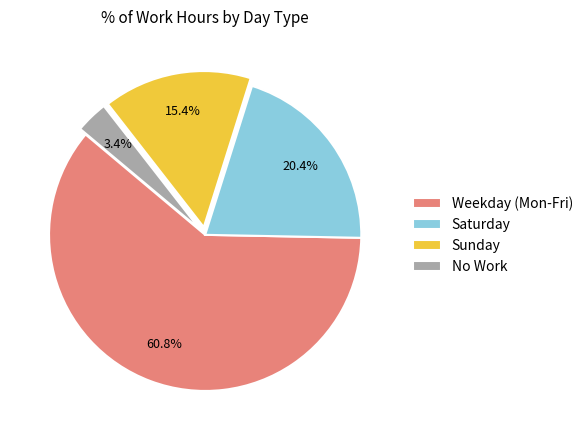

Which has a higher value, Saturday or Sunday?

Saturday